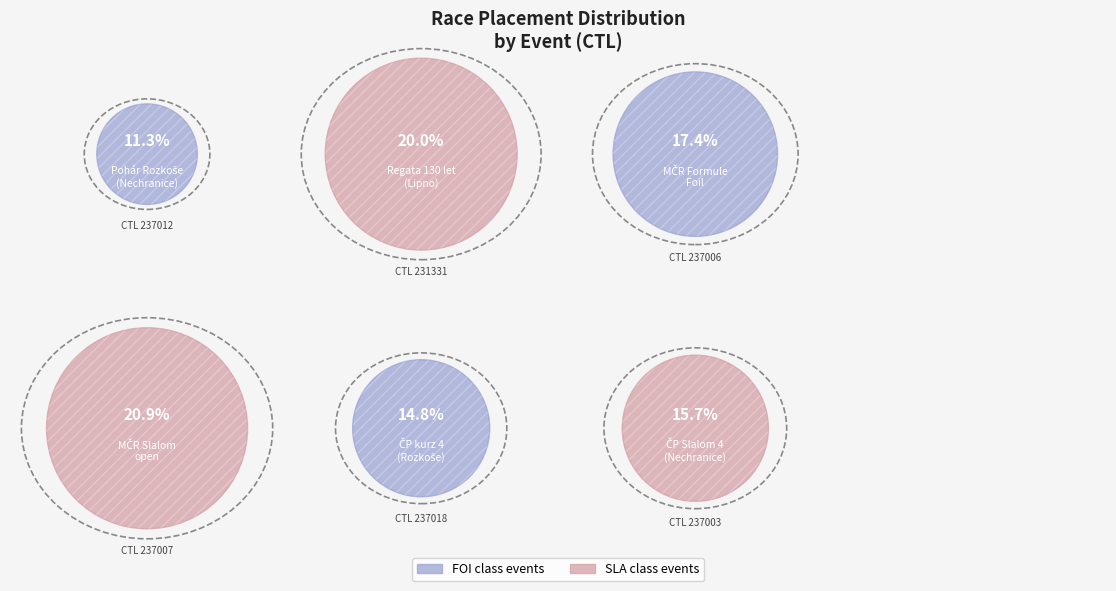

Rank the categories by value from lowest to highest.

237012, 237018, 237003, 237006, 231331, 237007